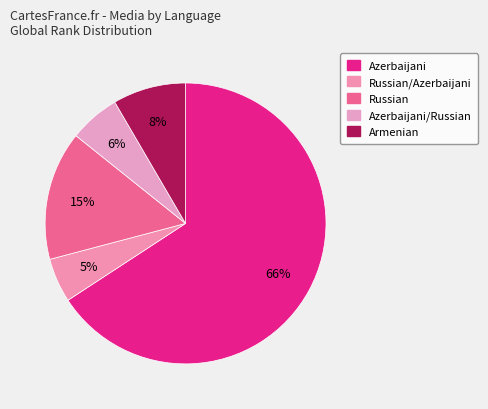

What percentage is the Russian slice, to the nearest percent?

15%